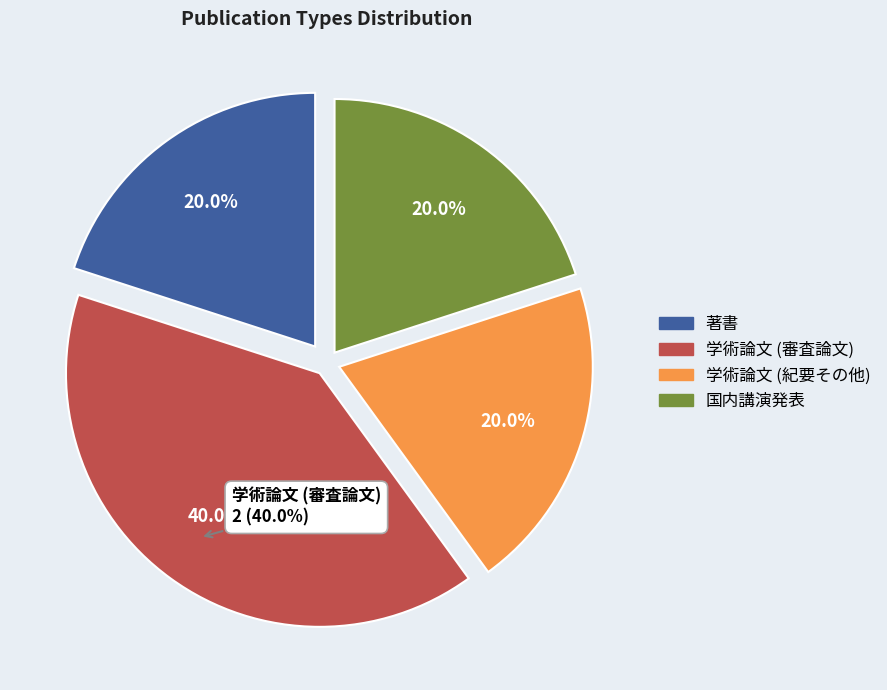

Count the number of slices in the pie.

4